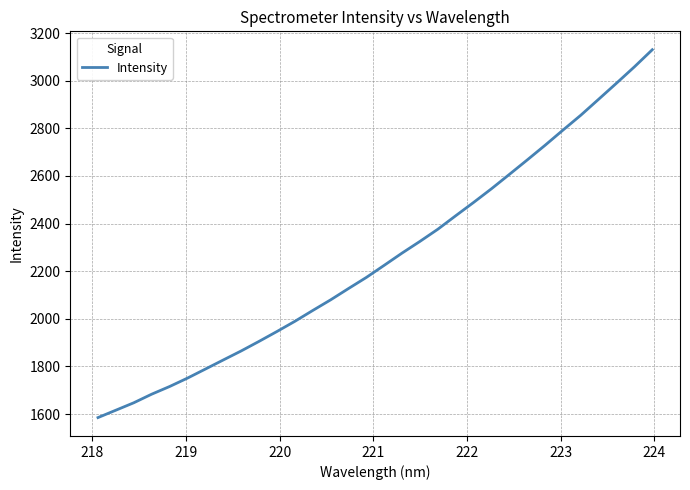

What is the minimum value shown in the chart?

1585.0